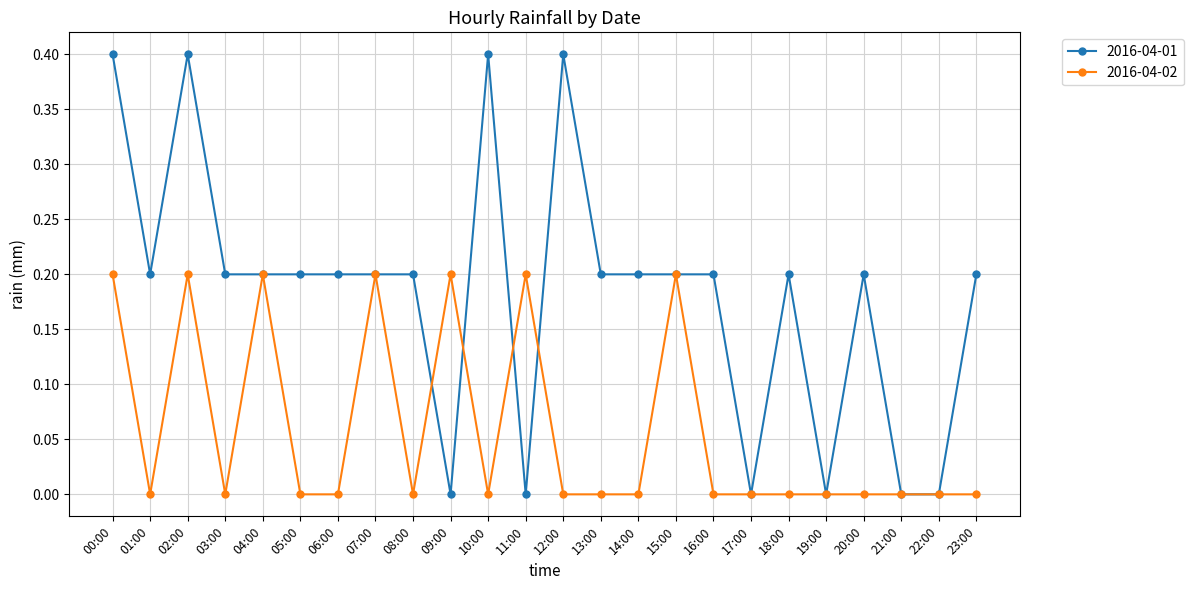

What is the total value across all series at 07:00?

0.4